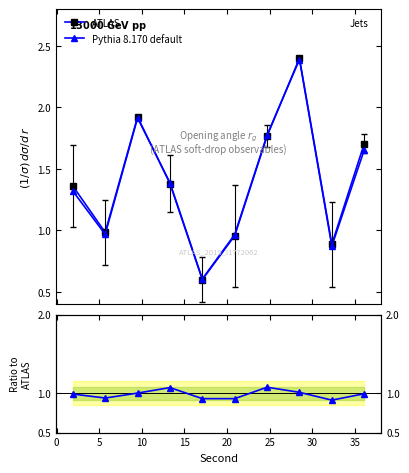

True or false: ATLAS has more than 0 interior local peaks.

True